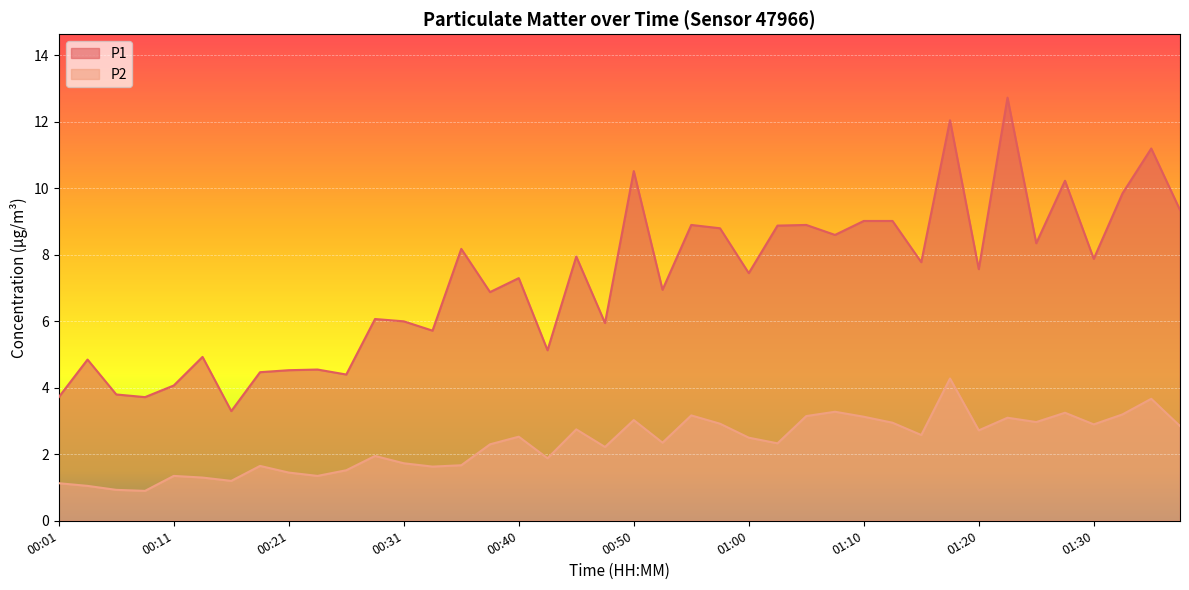

True or false: P2 has more than 2 interior local peaks.

True